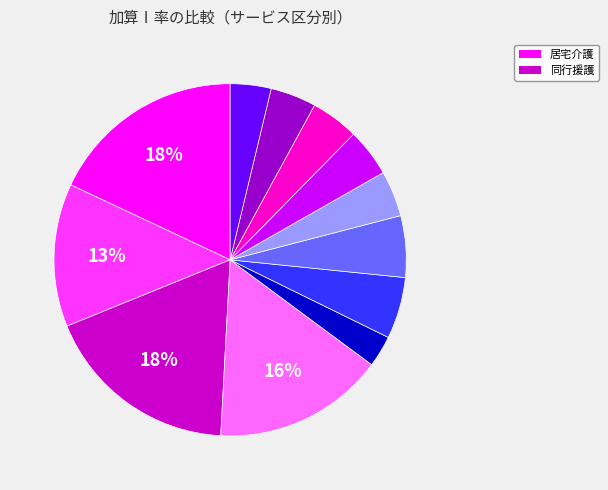

To the nearest percent, what is the average slice percentage?

8%